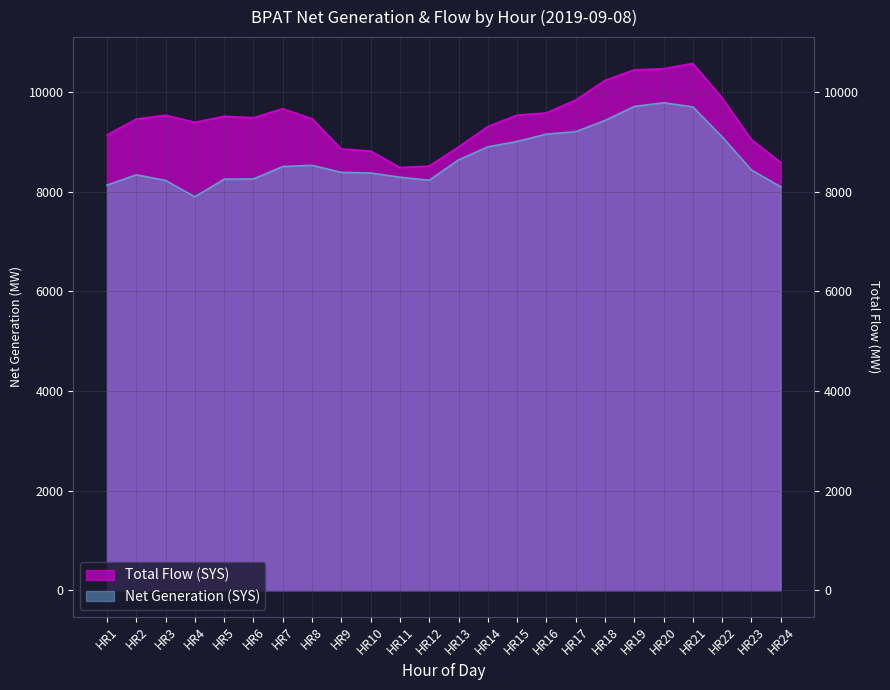

Is it true that Net Generation (SYS) equals 4419 at HR13?

False